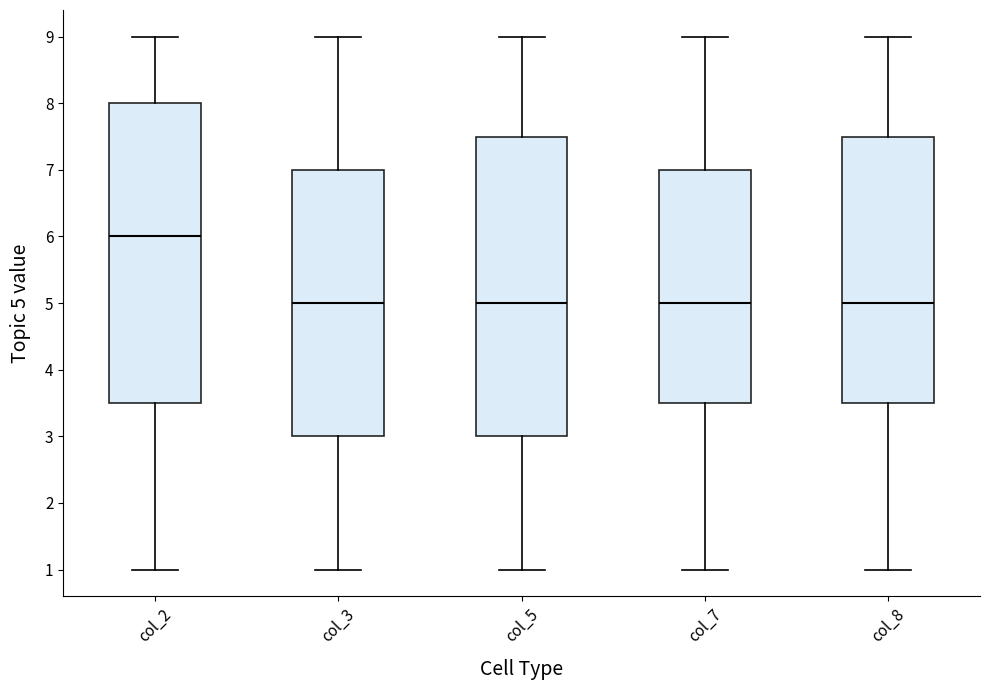

Where does the upper whisker of the box for col_5 end on the y-axis? The values are not printed on the chart, so give them approximately, as read against the axis.

9.0